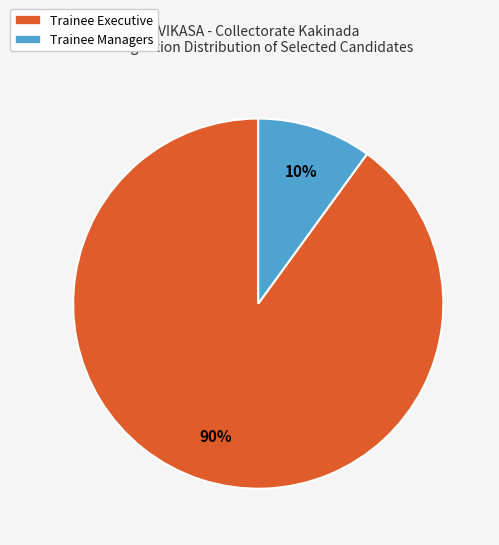

What is the smallest slice in the pie chart?

Trainee Managers